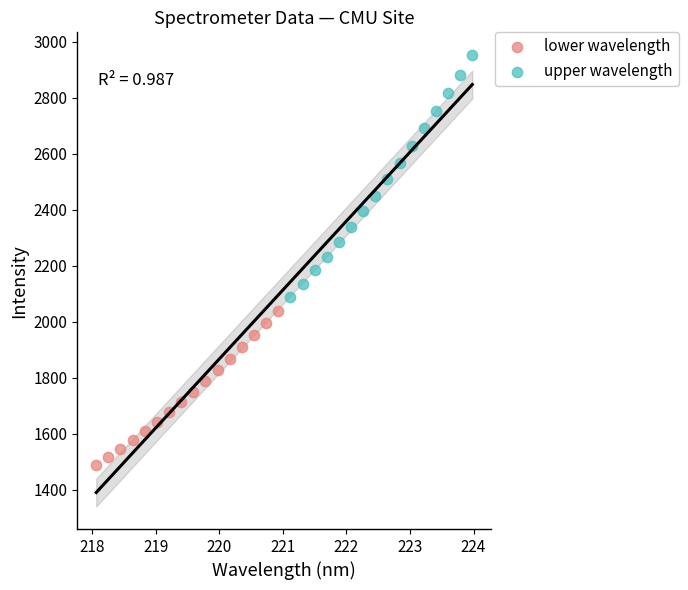

Which series reaches the maximum Y coordinate?

upper wavelength